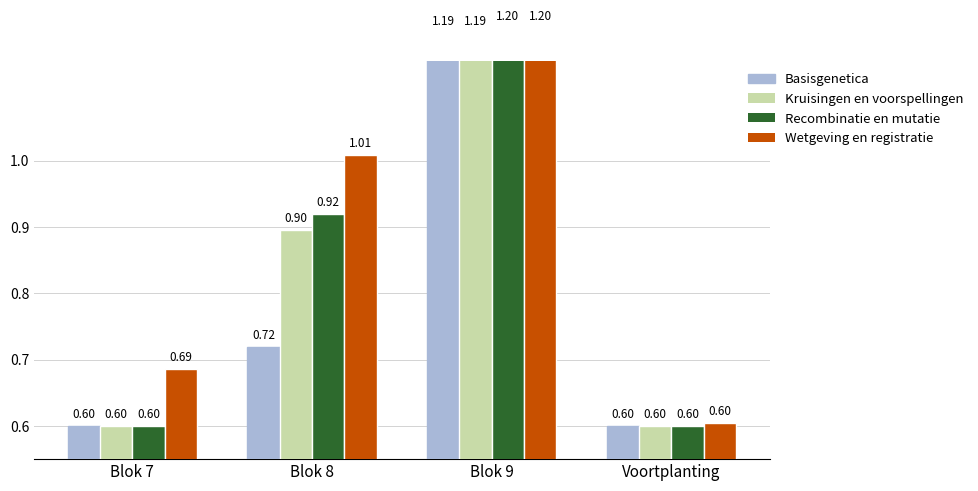

Reading left to right, transcribe all the data shown in this chart.

Basisgenetica: 0.6	0.7	1.2	0.6
Kruisingen en voorspellingen: 0.6	0.9	1.2	0.6
Recombinatie en mutatie: 0.6	0.9	1.2	0.6
Wetgeving en registratie: 0.7	1.0	1.2	0.6